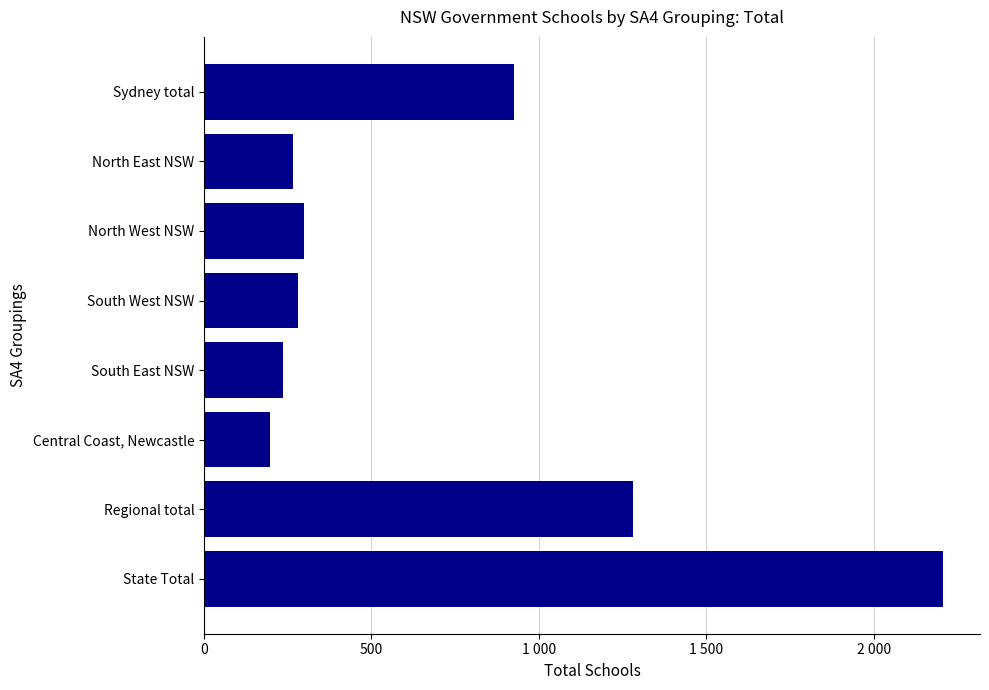

What is the difference between the second highest and second lowest values?

1044